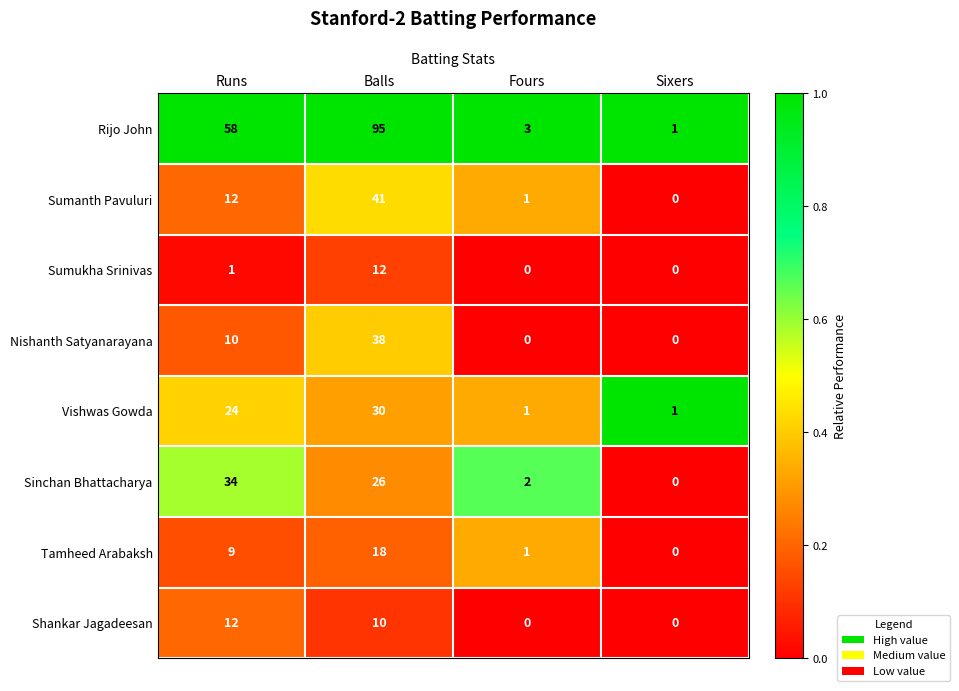

What is the difference between the highest and lowest values at Runs?

57